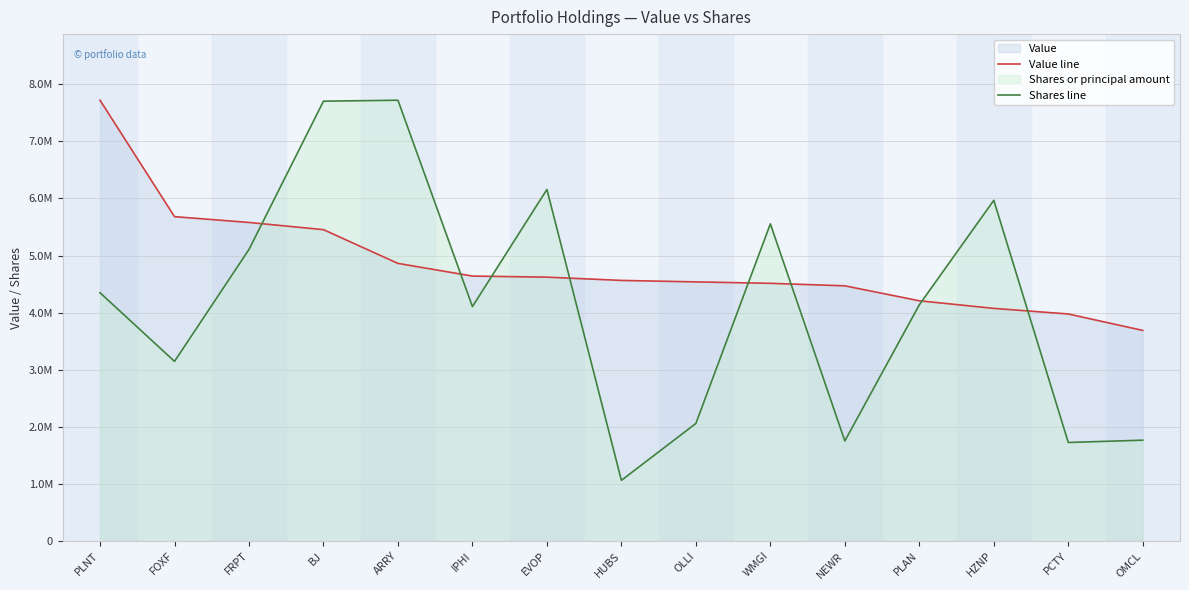

Which series has the largest total across all categories?

Value line